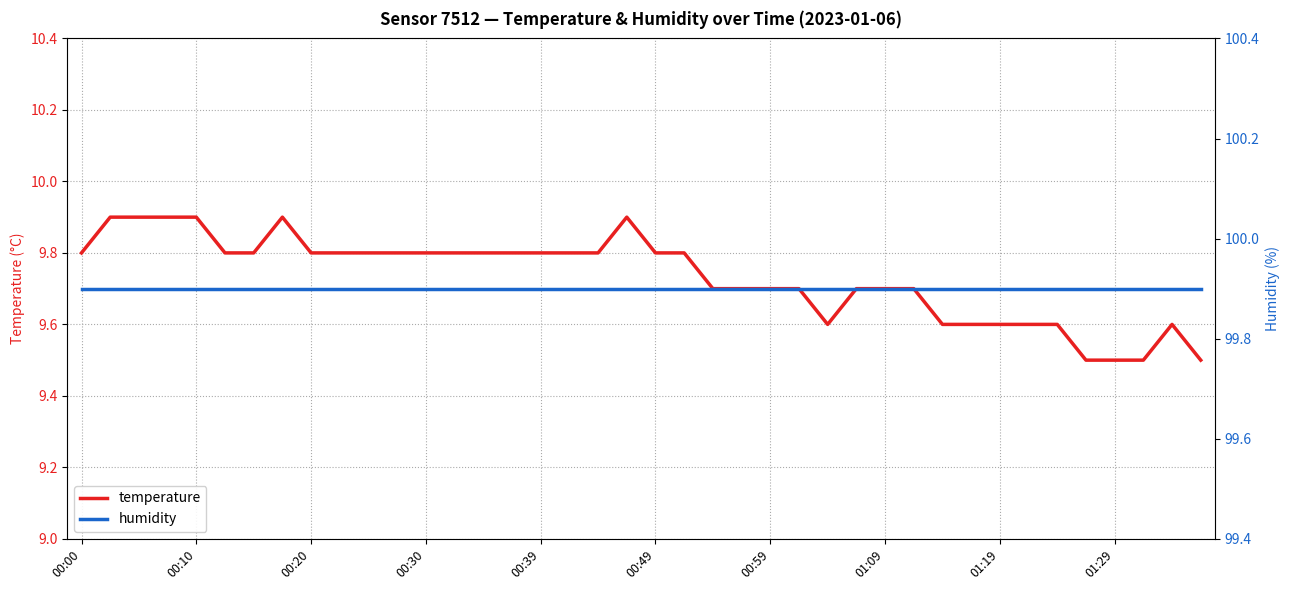

What is the minimum value for temperature?

9.5